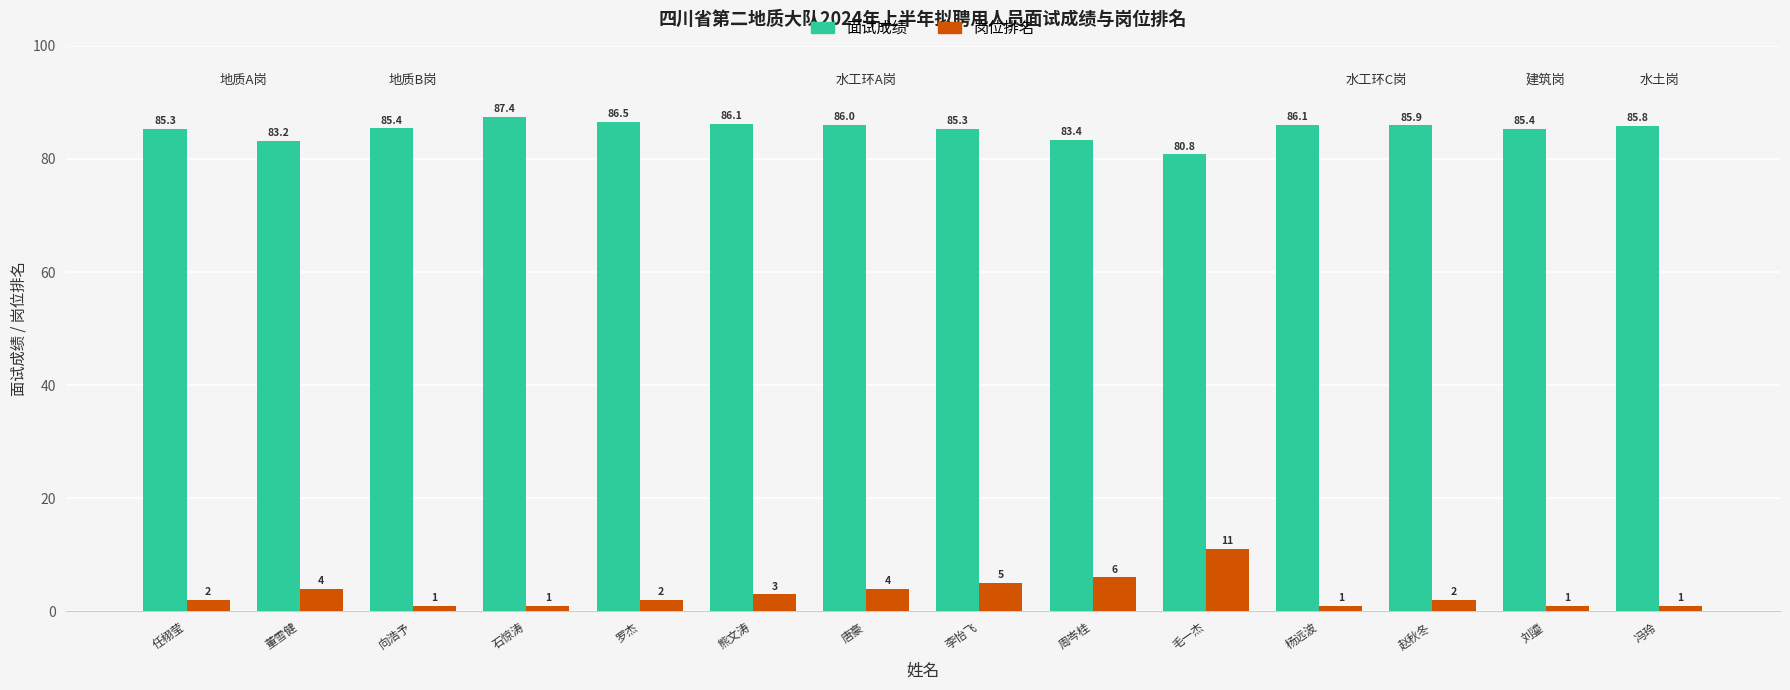

What is the smallest value displayed?

1.0